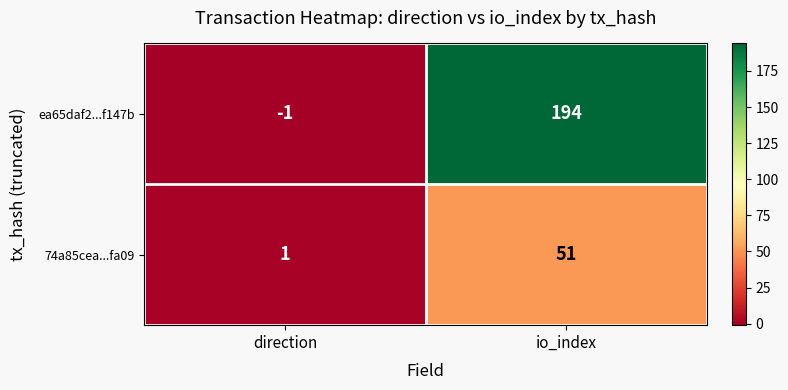

Reading left to right, what are all the values shown in this chart?

ea65daf2...f147b: -1	194
74a85cea...fa09: 1	51